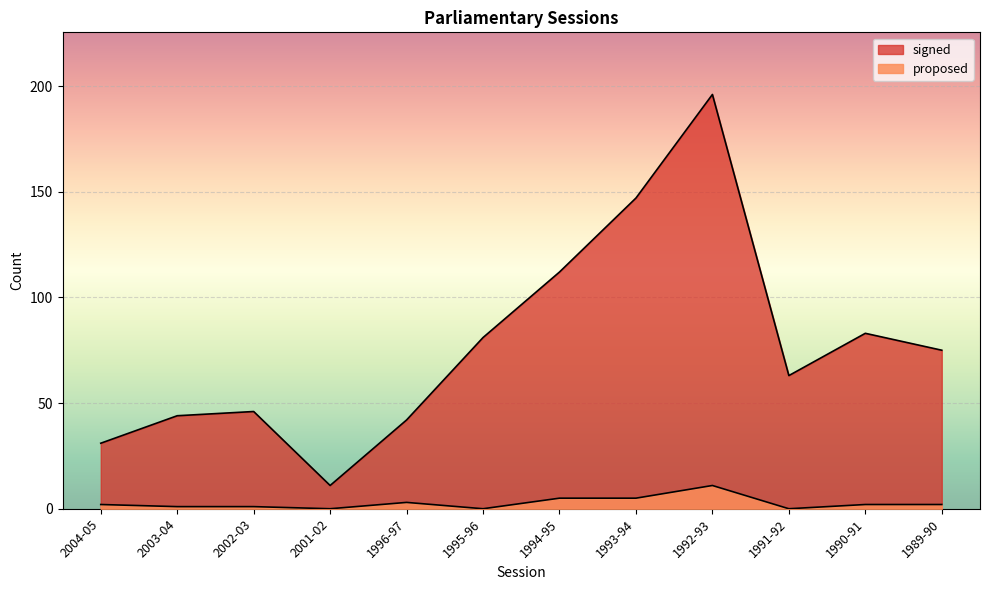

Where does the proposed series first go above 2?

1996-97